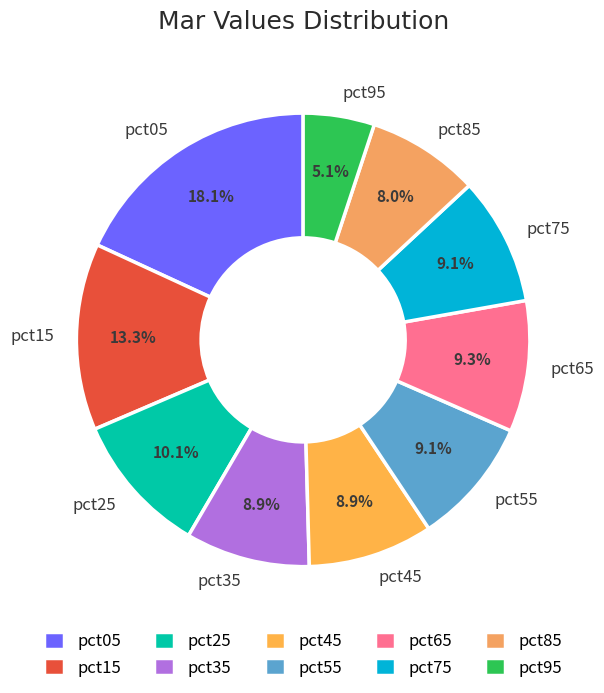

Is there any slice that represents more than half of the pie?

No